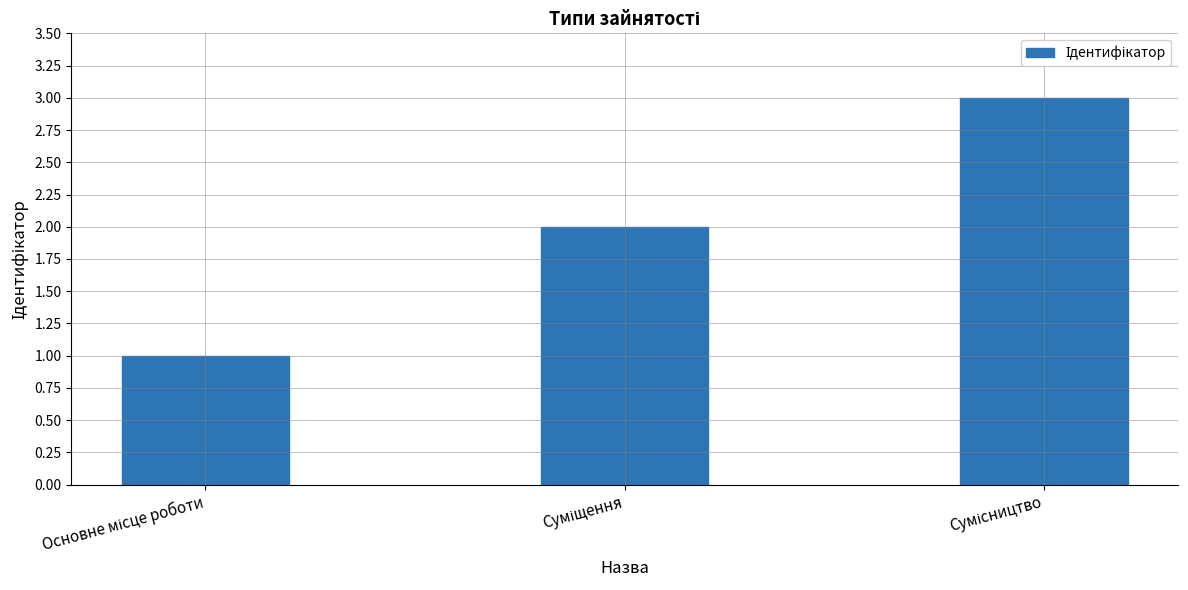

Reading left to right, transcribe all the data shown in this chart.

1	2	3